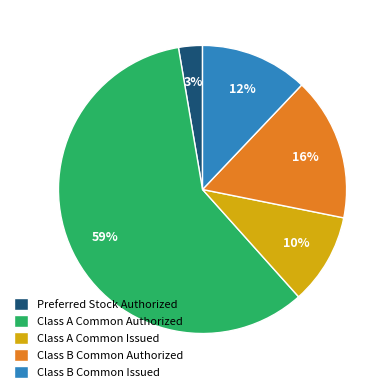

Which category accounts for the majority?

Class A Common Authorized